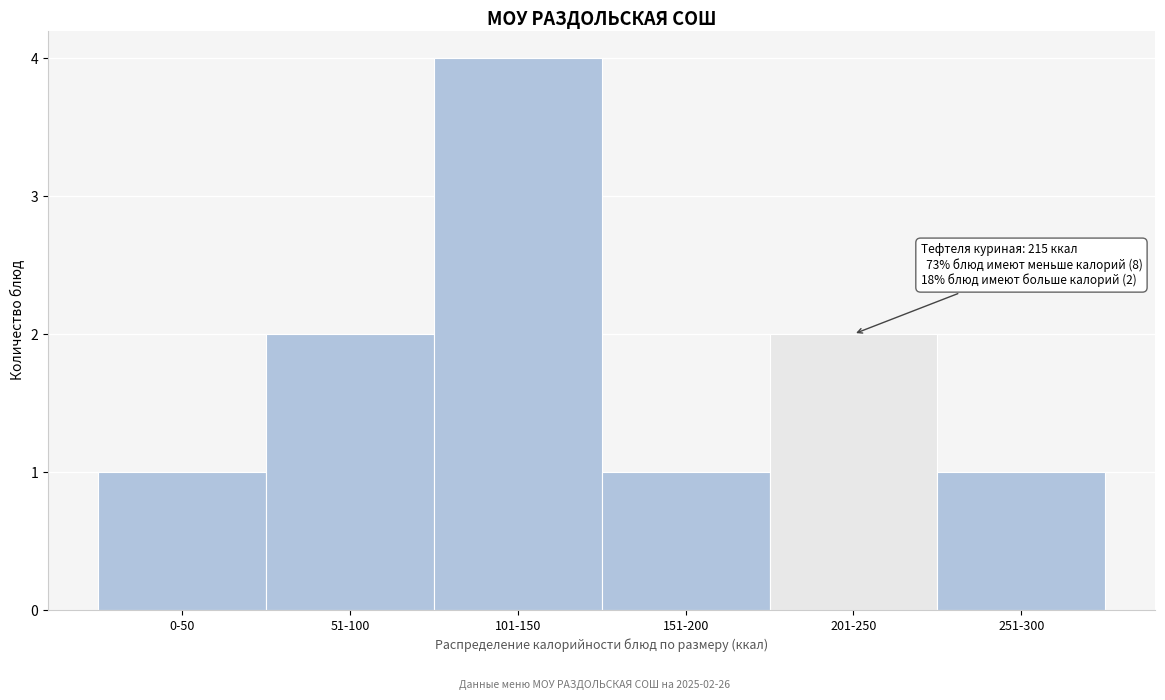

Reading left to right, list all the values displayed in this chart.

1	2	4	1	2	1